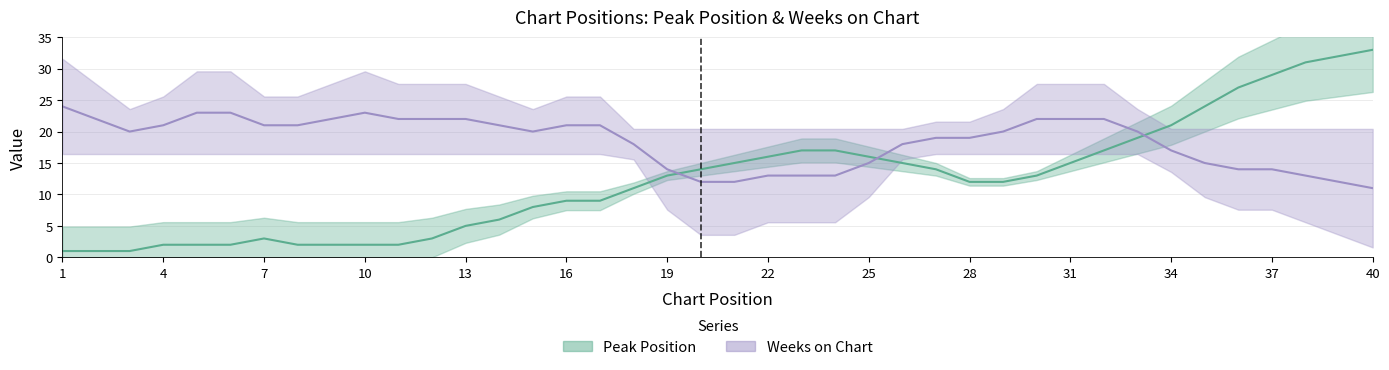

The Weeks on Chart series shows 11 at 1. True or false?

False